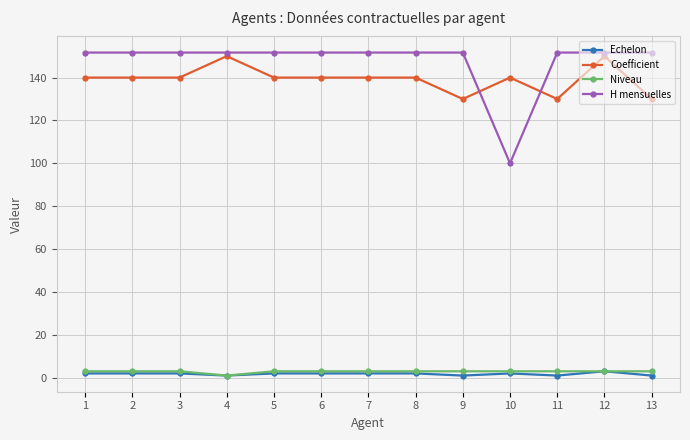

Which series has the widest spread of values?

H mensuelles